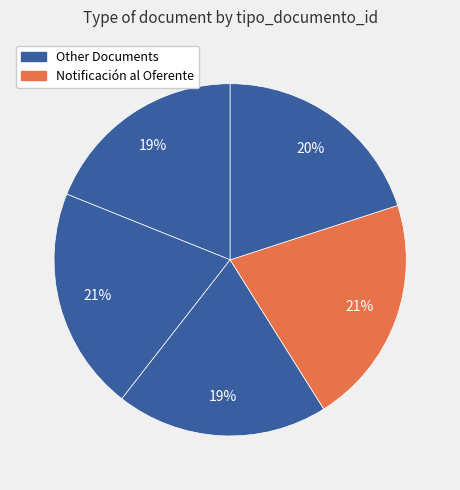

How many slices are in this pie chart?

5